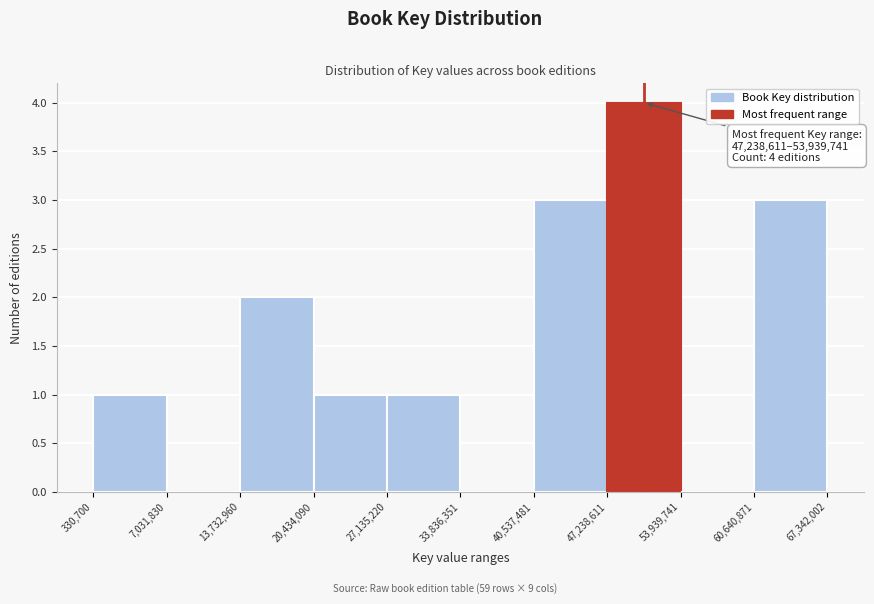

Over which range of the x-axis is the bar tallest?

47,238,611 to 53,939,741